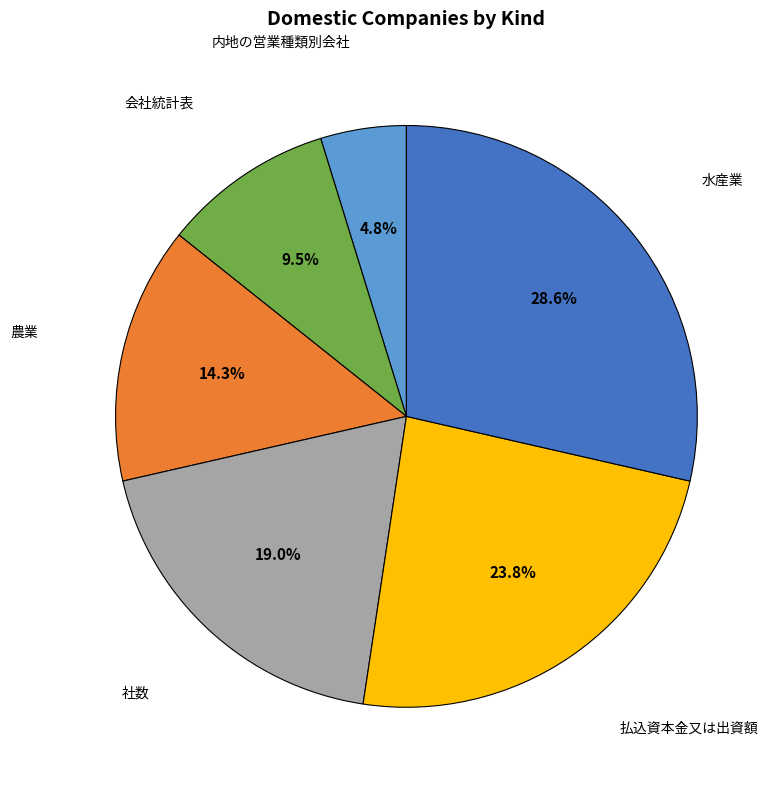

Does 払込資本金又は出資額 represent more than half of the total?

No